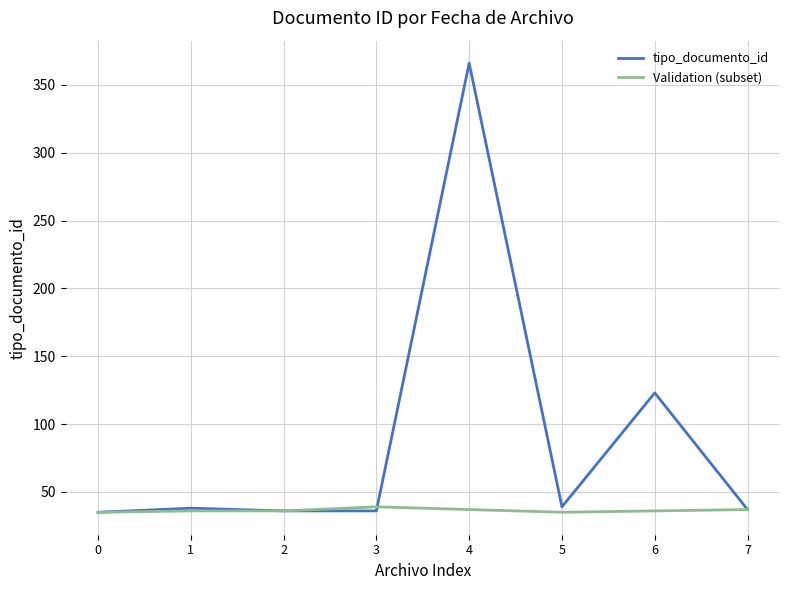

Which series has the largest range (max minus min)?

tipo_documento_id